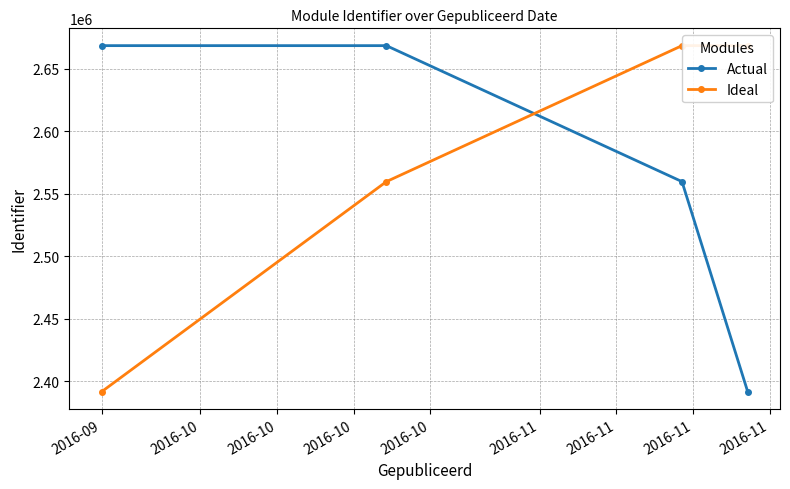

At how many categories does at least one series exceed 2589034?

4